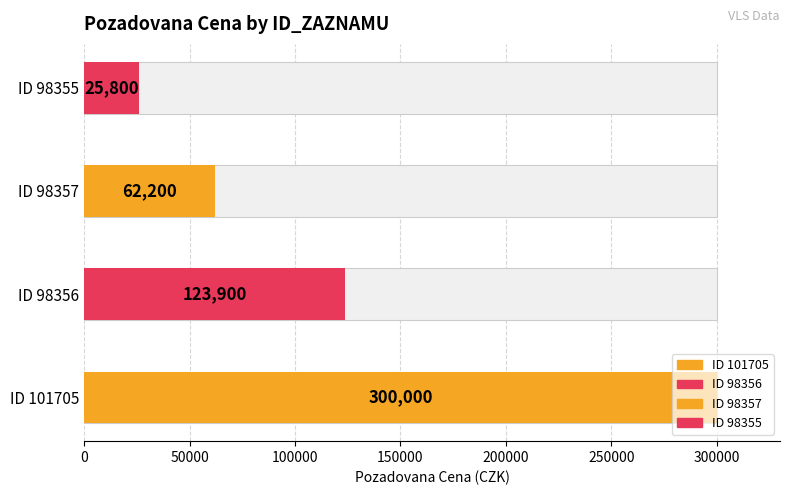

Is it true that the value at 101705 is 110655?

False